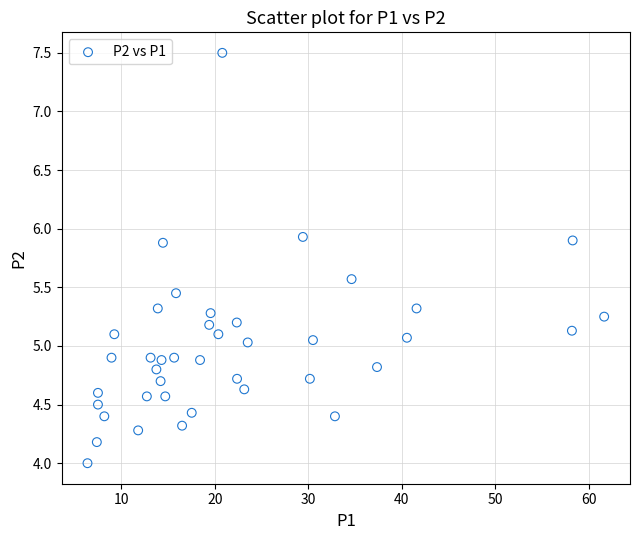

What is the range of Y values (max minus min)?

3.5